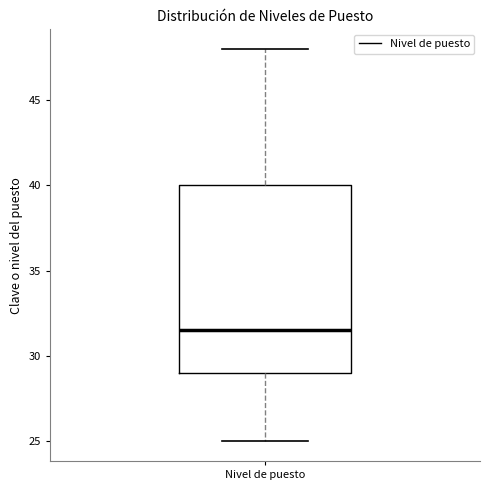

Read this box plot against the y-axis: the position of the median line, the range covered by the box, and the ends of both whiskers. The values are not printed on the chart, so give them approximately, as read against the axis.

median 31.5, box 29.0 to 40.0, whiskers 25.0 to 48.0